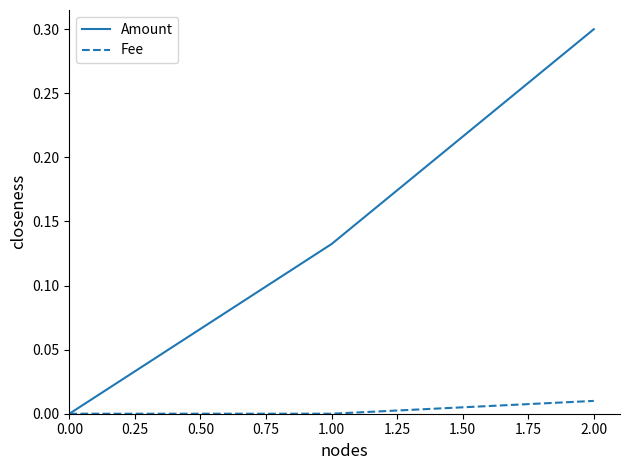

True or false: Fee has a value of 0.0 at 0.00.

True